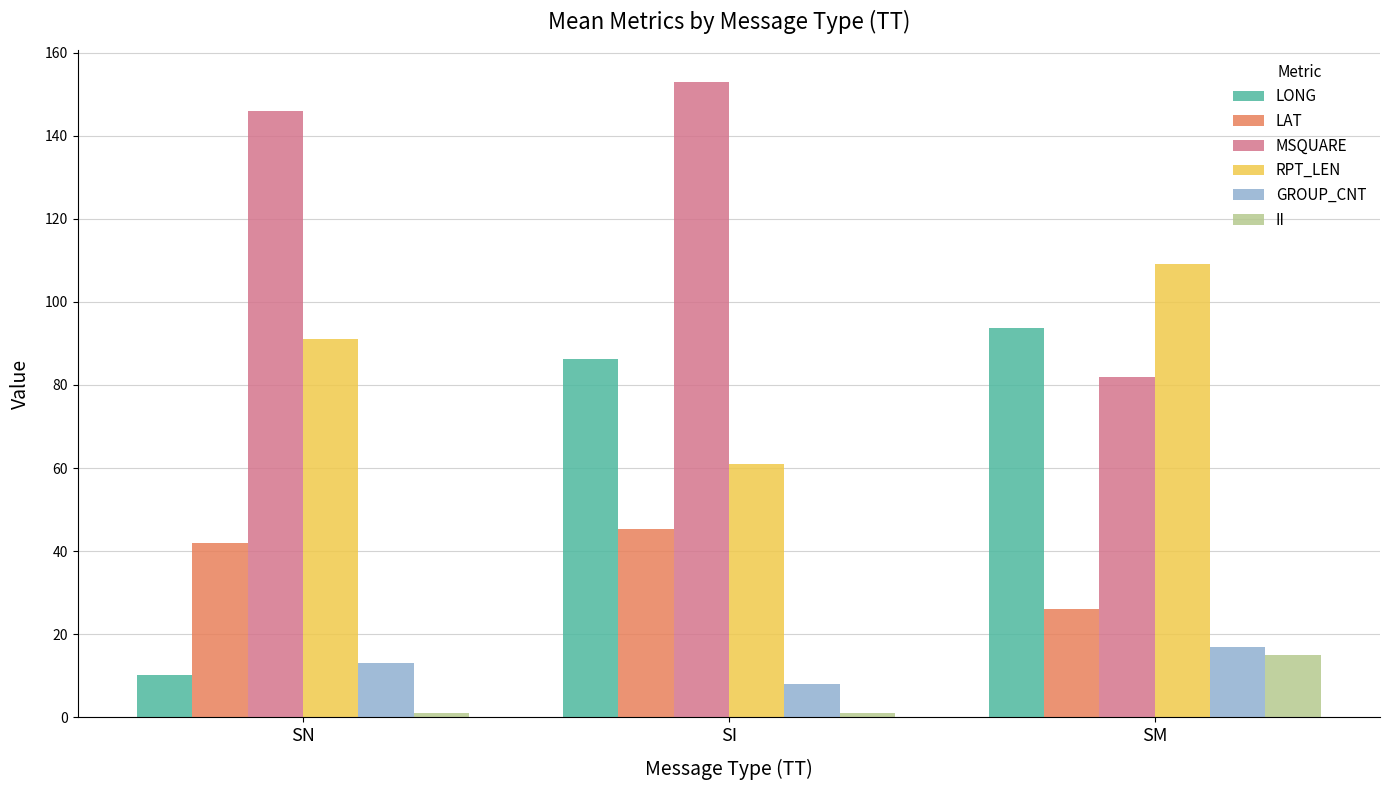

Where is GROUP_CNT nearest to the value 12?

SN